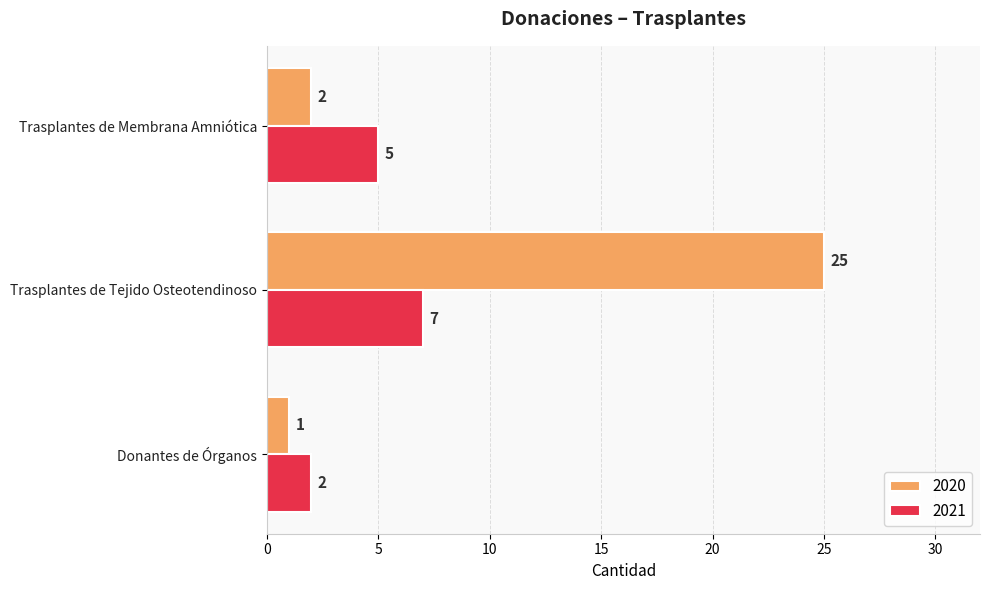

Rank the series at Trasplantes de Membrana Amniótica from lowest to highest value.

2020, 2021